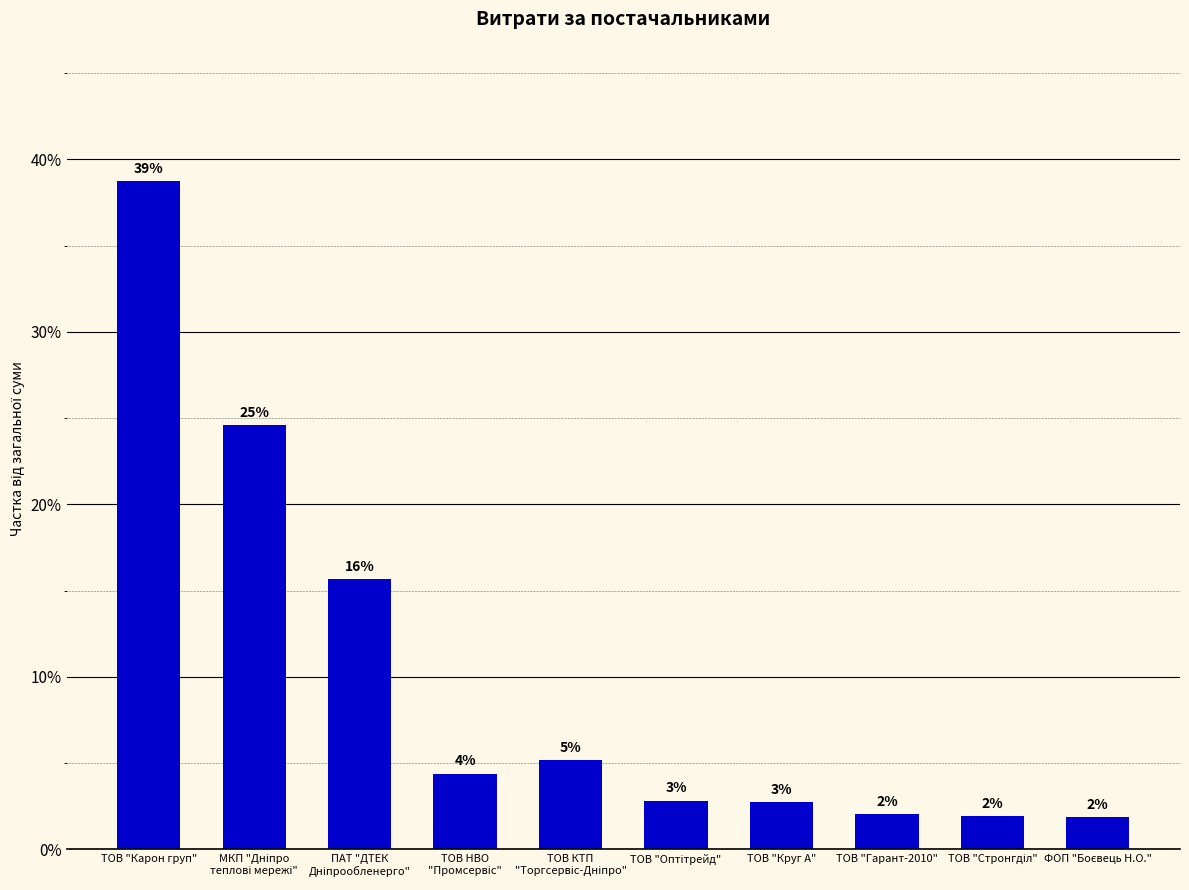

Does the chart contain any negative values?

No